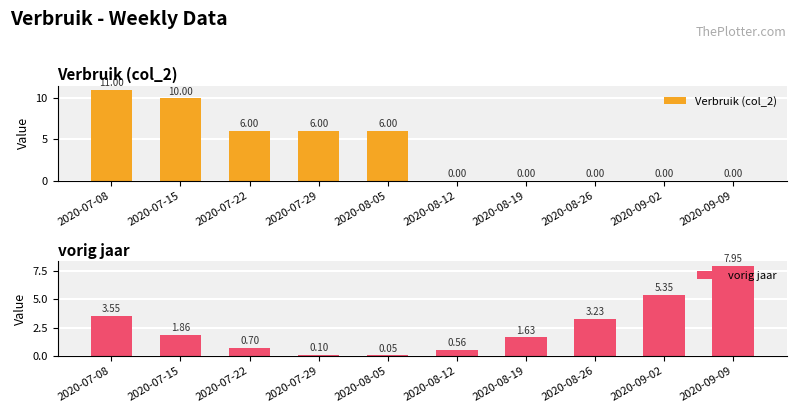

Which has a higher value, 2020-08-19 or 2020-07-15?

2020-07-15